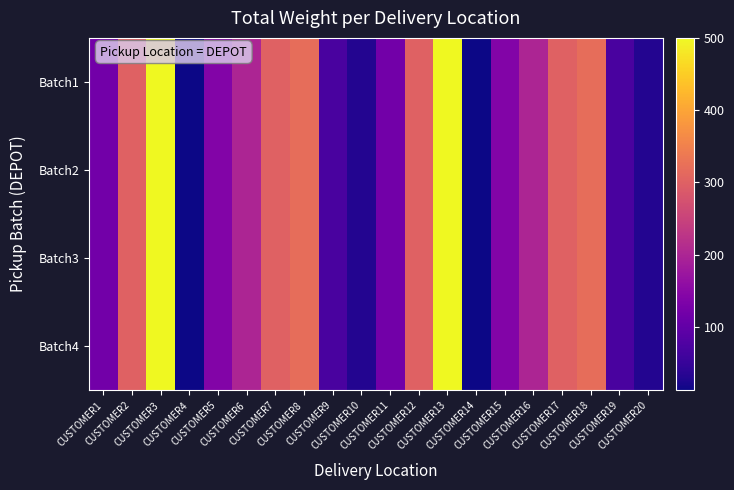

Rank the series by their maximum value, from lowest to highest.

Batch1, Batch2, Batch3, Batch4